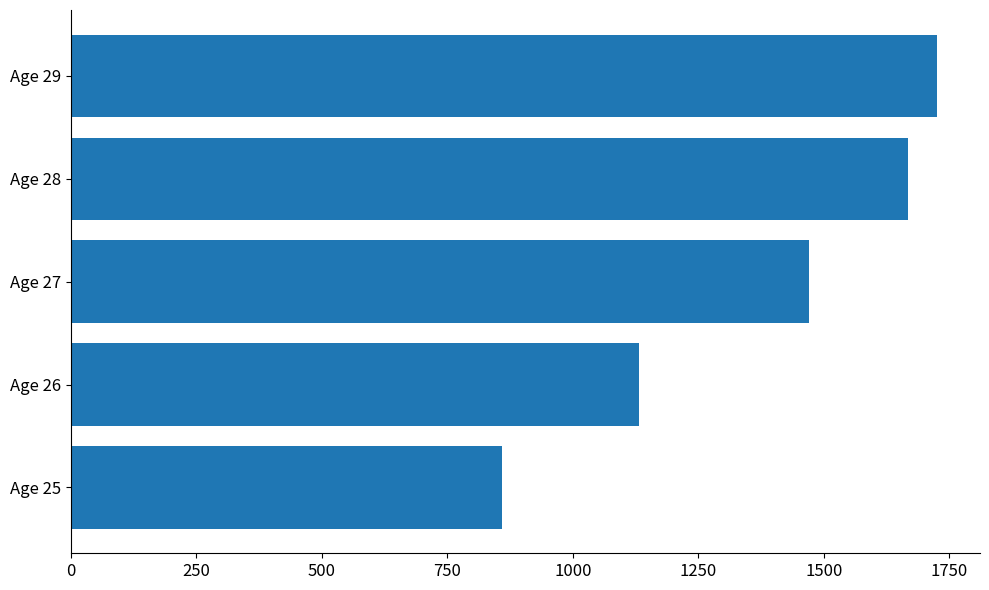

Rank the categories by value from highest to lowest.

Age 29, Age 28, Age 27, Age 26, Age 25